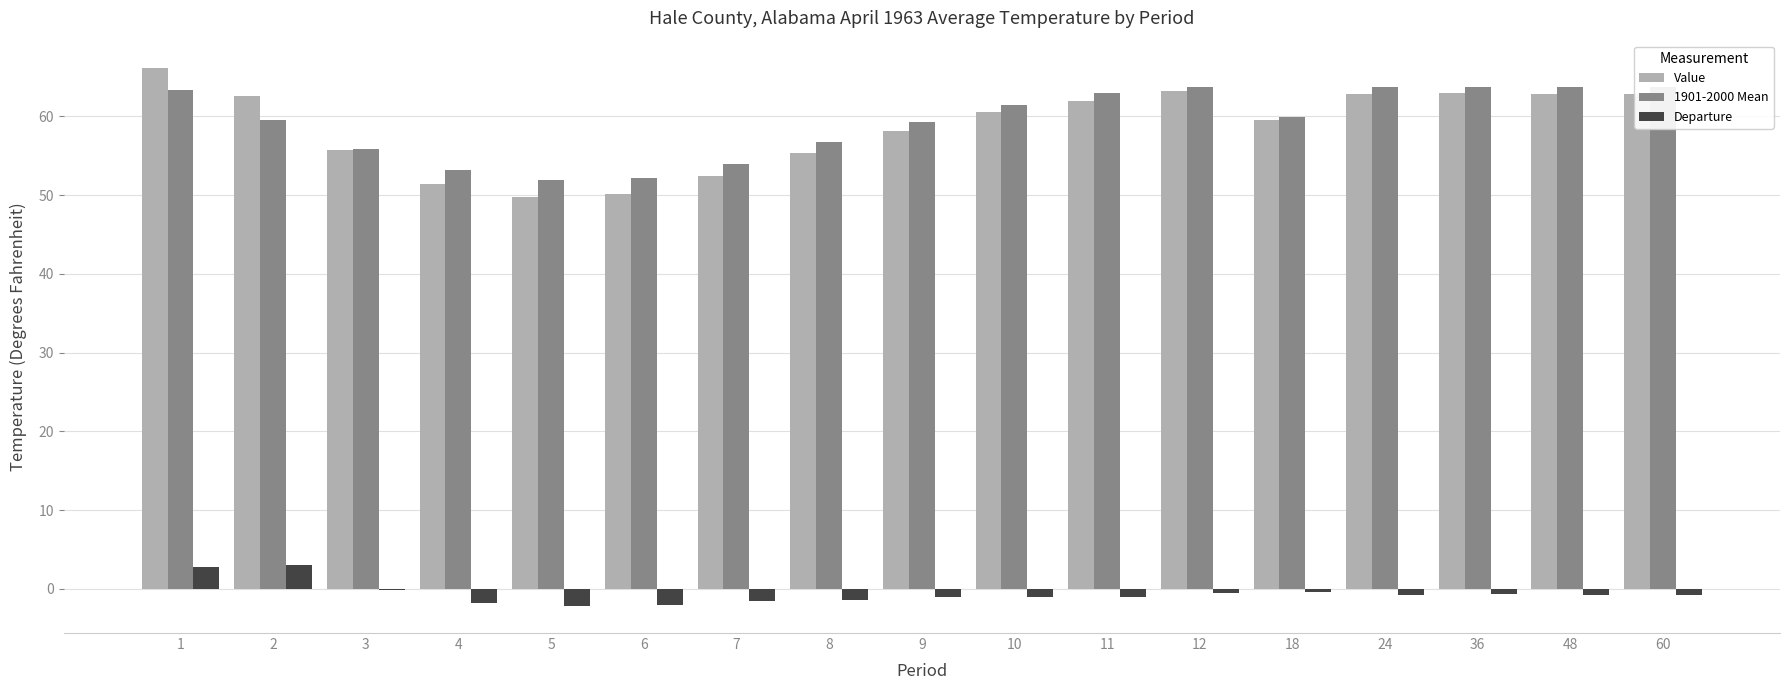

Is the value of Value at 7 greater than the value of Departure at 6?

Yes